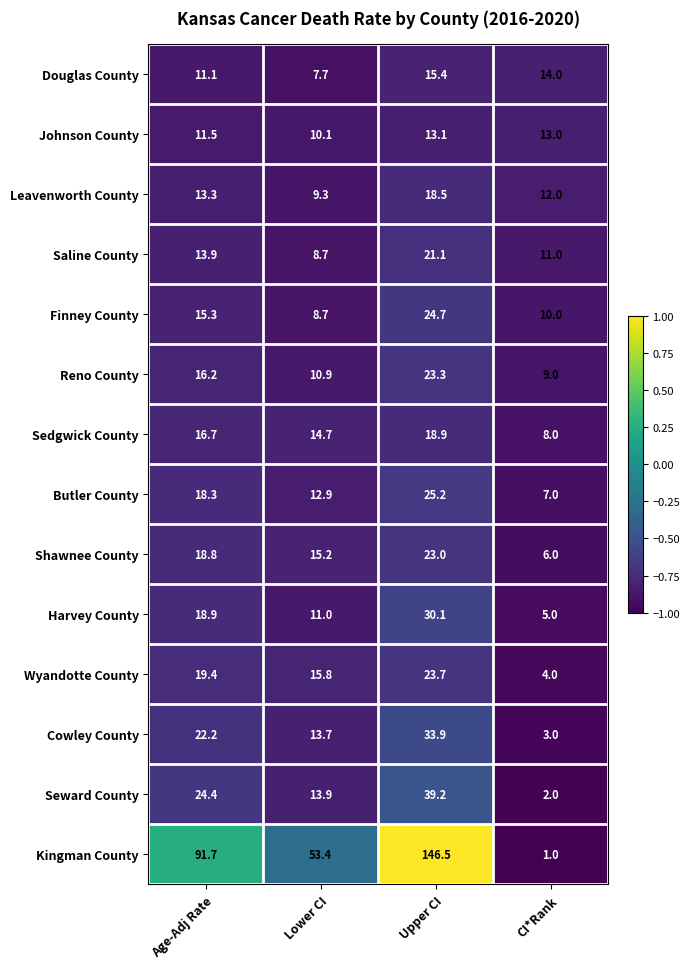

What is the difference between the maximum and minimum values in the Reno County series?

14.3